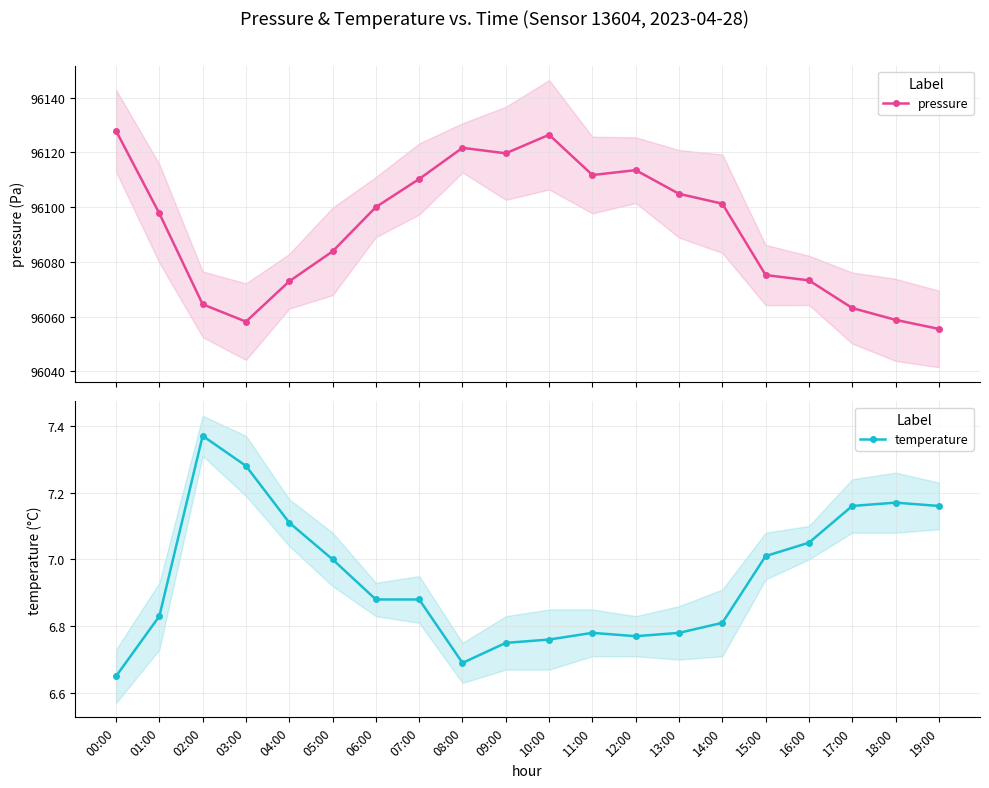

How many values in the pressure series are below 96100?

10